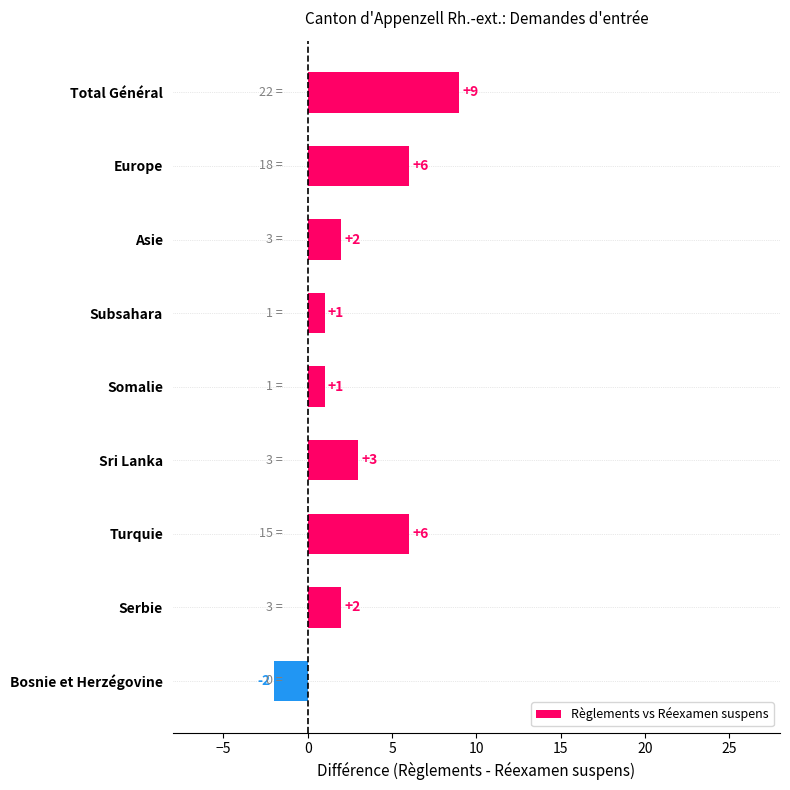

Approximately how many times larger is the value at Turquie compared to Somalie?

6.0